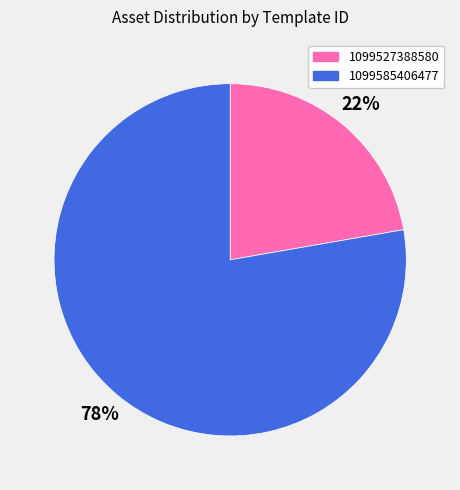

Approximately how many times larger is the value at 1099585406477 compared to 1099527388580?

3.5